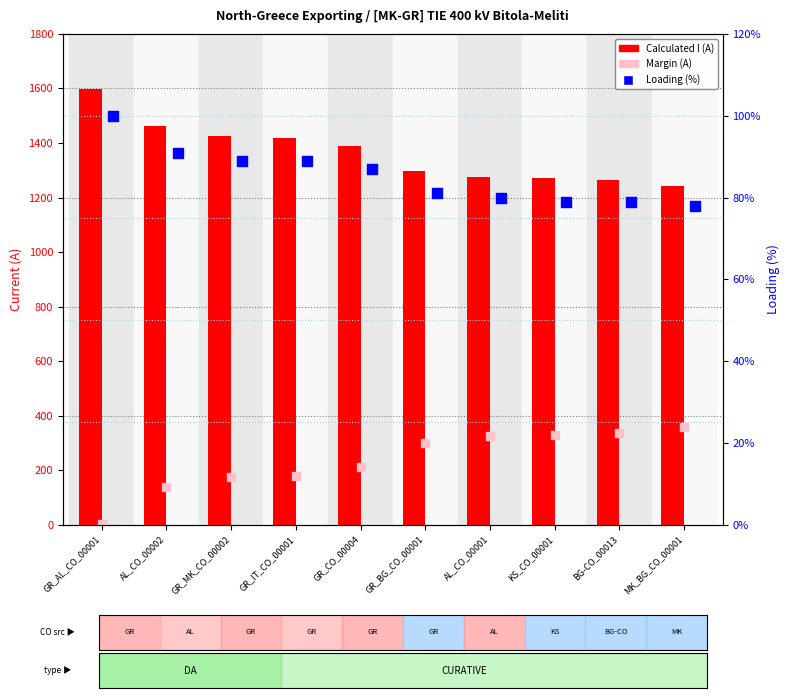

Is the value of Margin (A) at MK_BG_CO_00001 greater than the value of Loading (%) at AL_CO_00002?

Yes